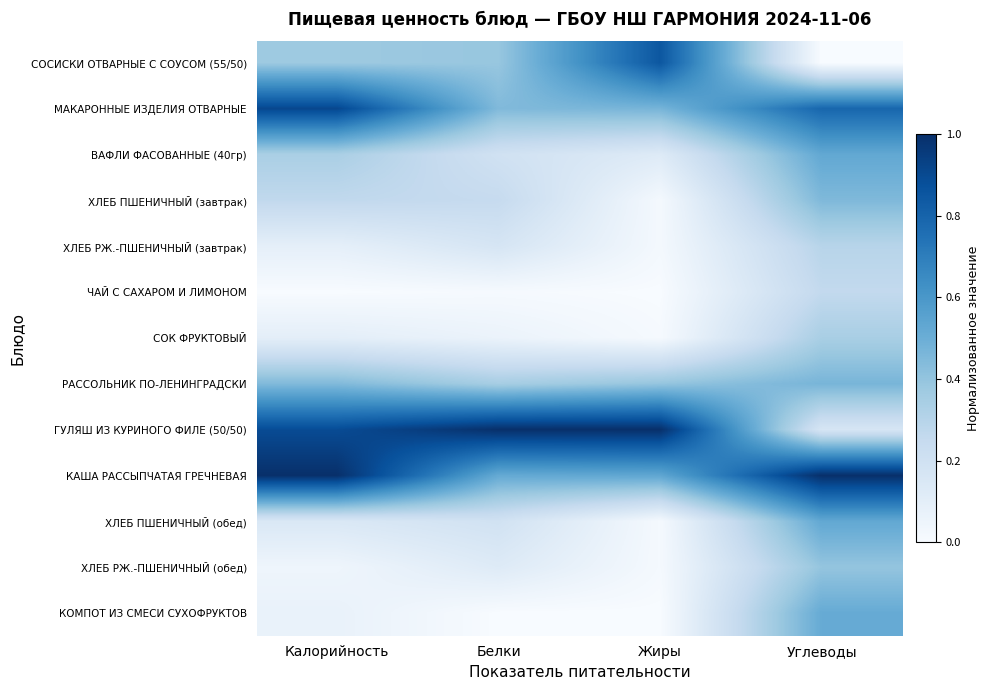

At which category is the sum across all series the highest?

Углеводы